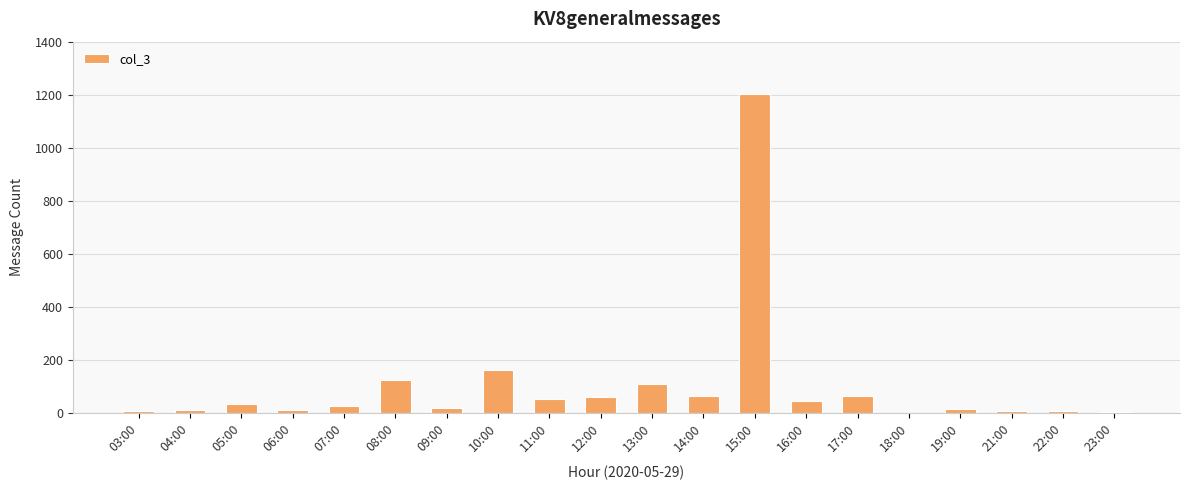

Which category has the highest value across all series?

15:00